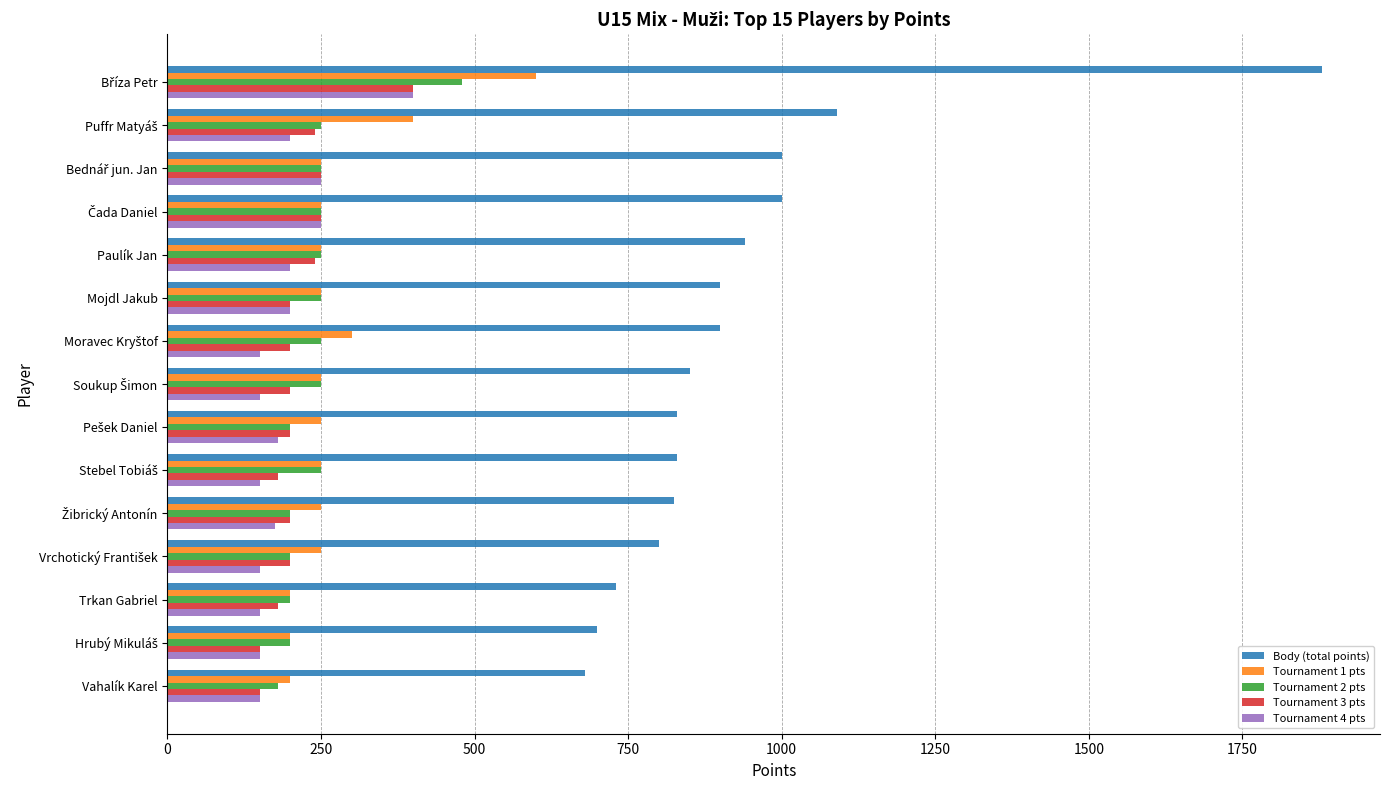

True or false: Tournament 2 pts has a value of 84 at Paulík Jan.

False